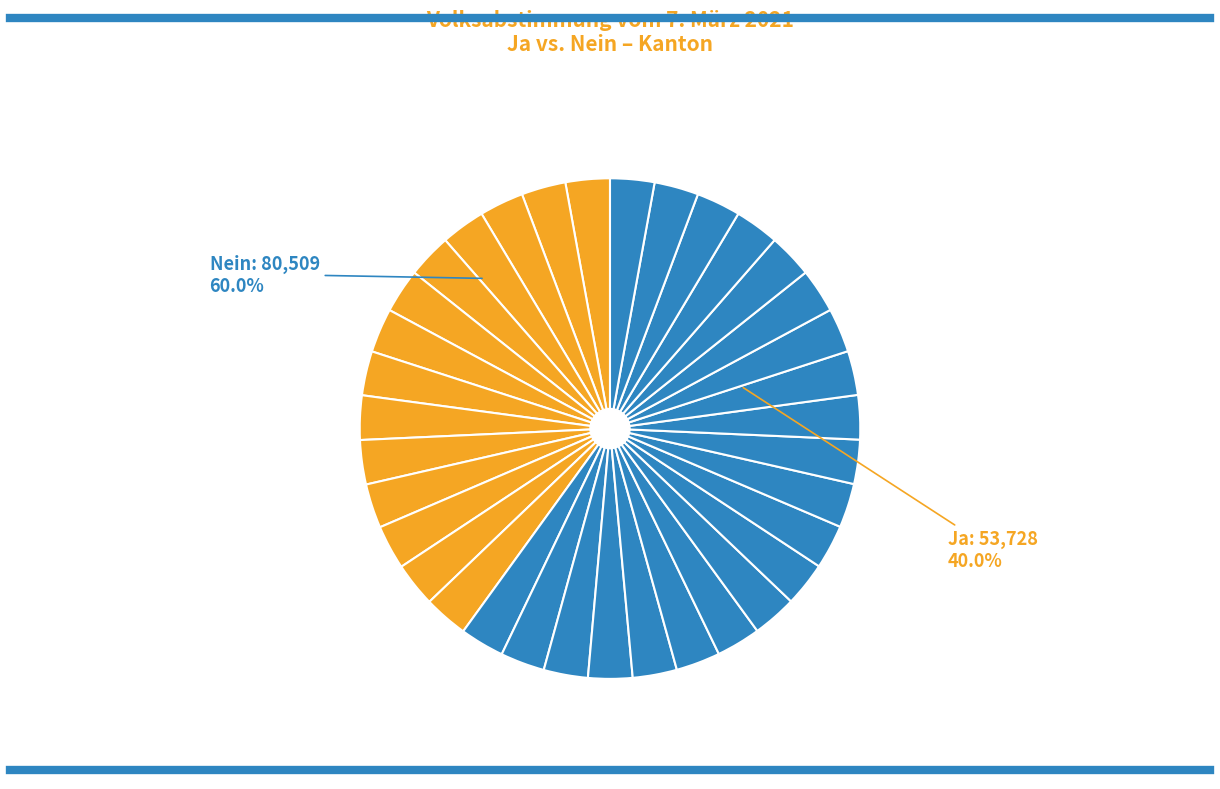

Does any single category account for the majority?

Yes